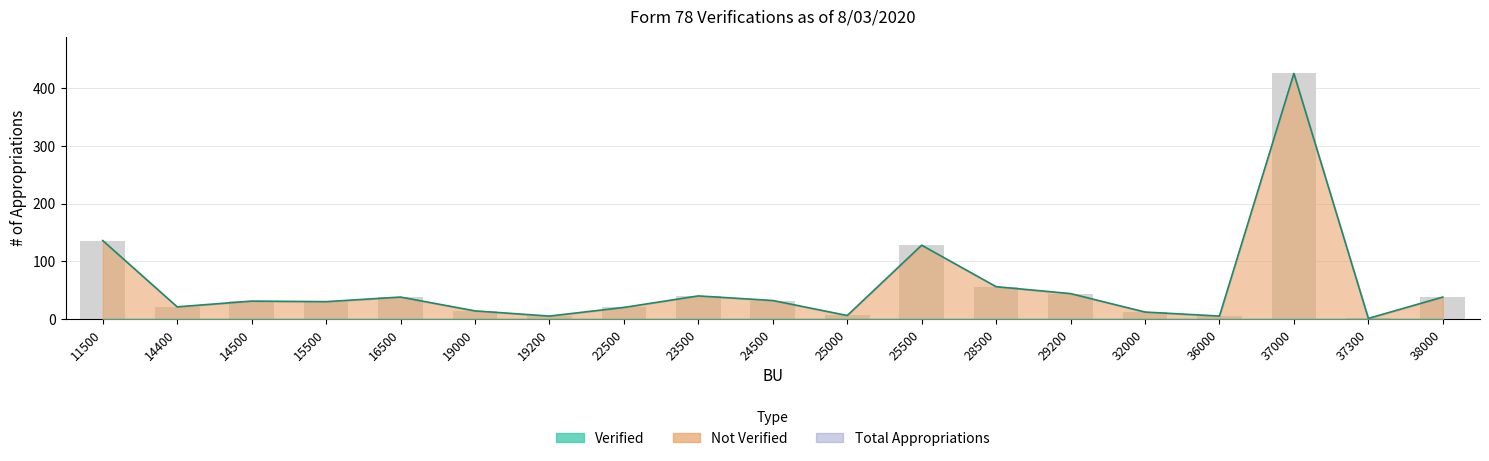

What is the maximum value shown in the chart?

426